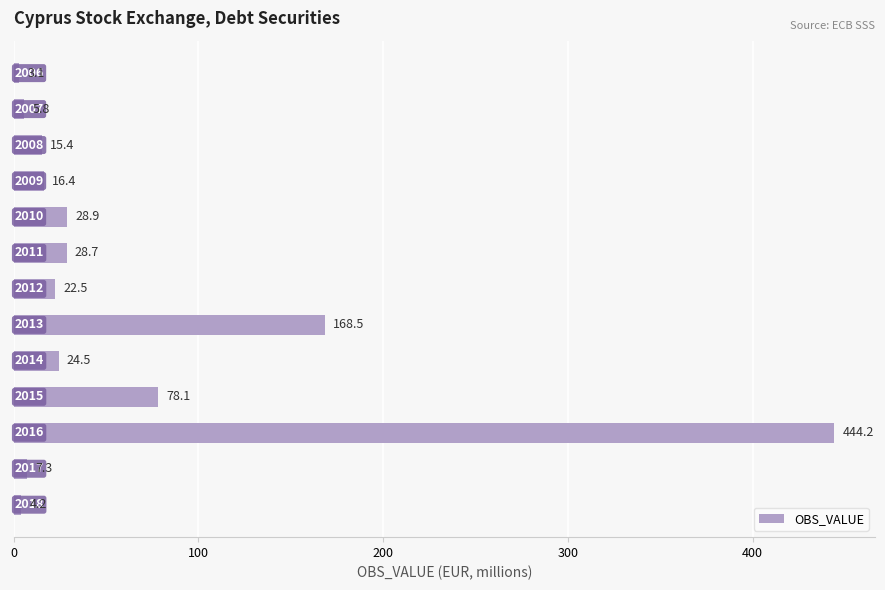

What is the greatest value displayed?

444.2